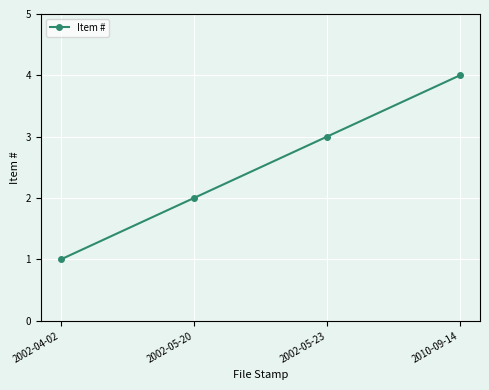

Which has a higher value, 2010-09-14 or 2002-05-20?

2010-09-14